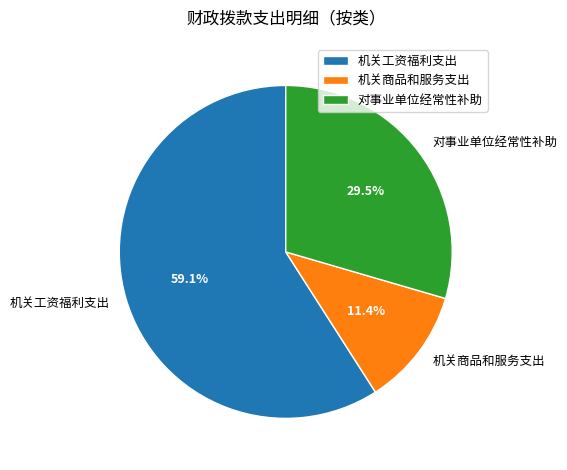

To the nearest percent, what is the difference between the 机关工资福利支出 and 对事业单位经常性补助 slice percentages?

30%